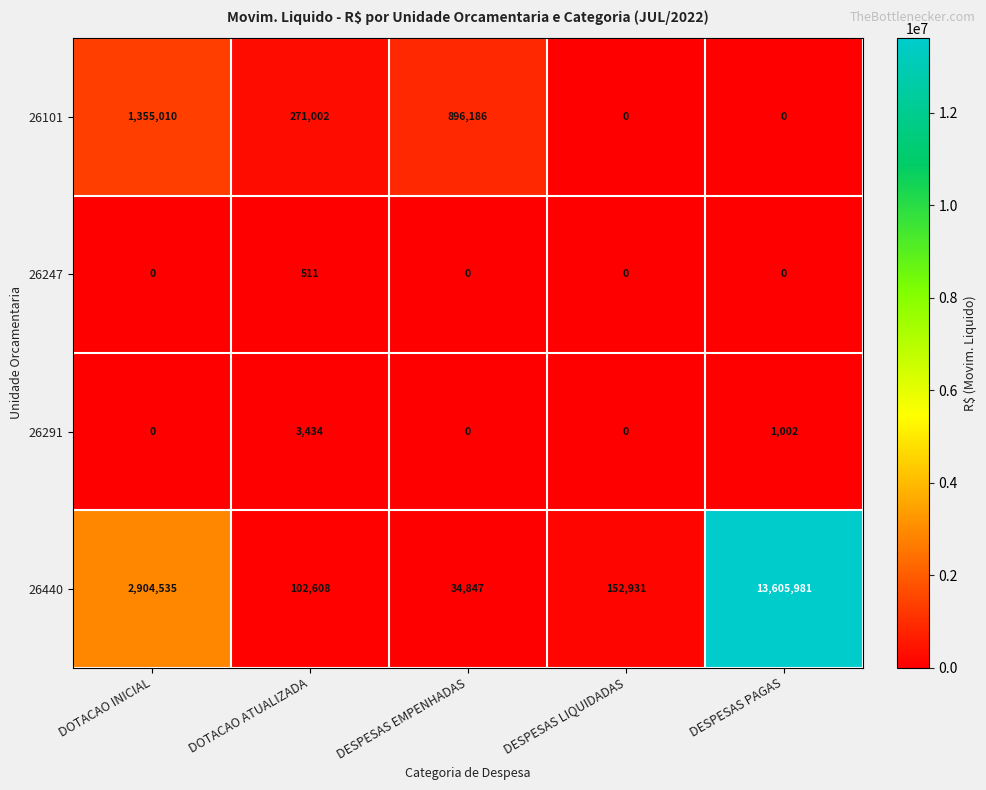

How many data points in 26101 are less than 271002?

2